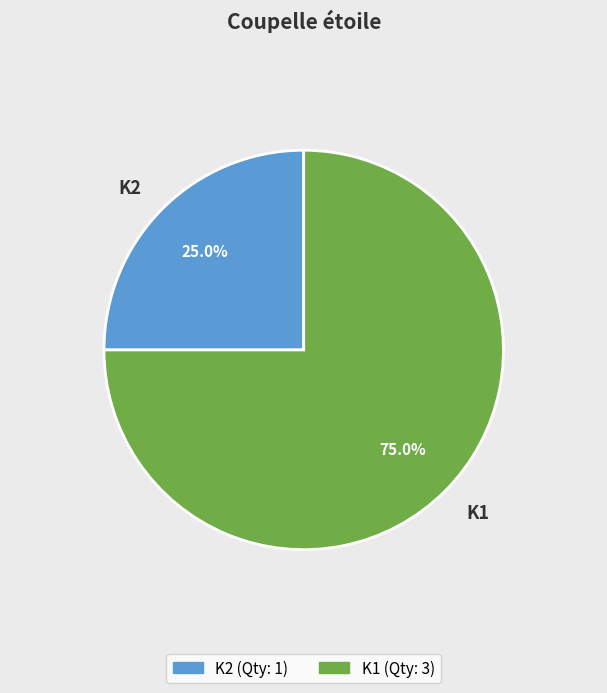

The K2 slice represents 31% of the pie. True or false?

False